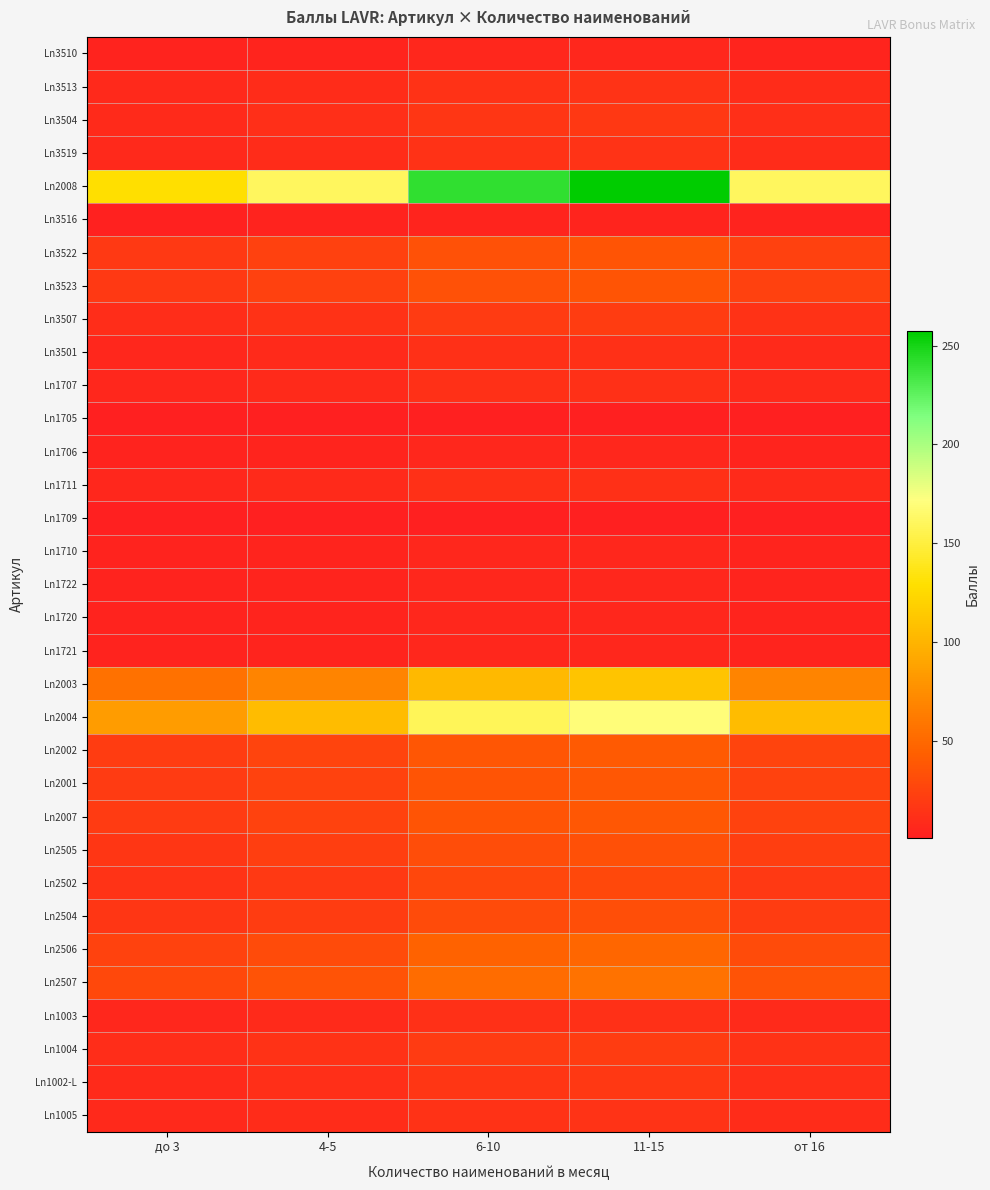

Which series has the largest total across all categories?

Ln2008